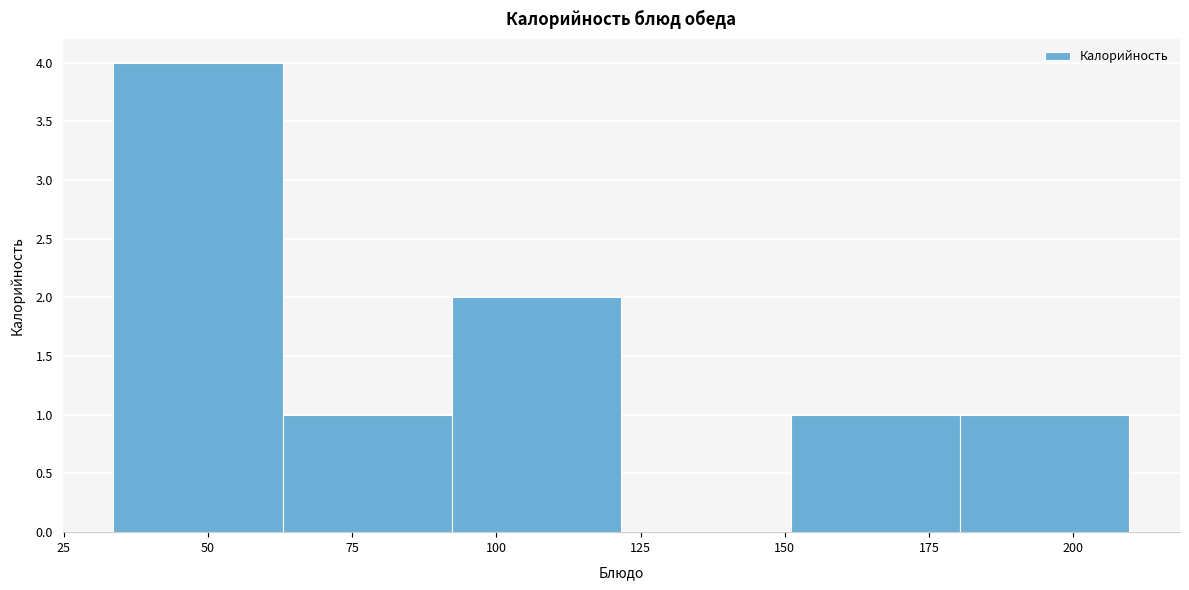

What is the height of the bar covering 90 to 120 on the x-axis? Neither the bar edges nor the heights are printed on the chart, so give them approximately, as read against the axes.

2